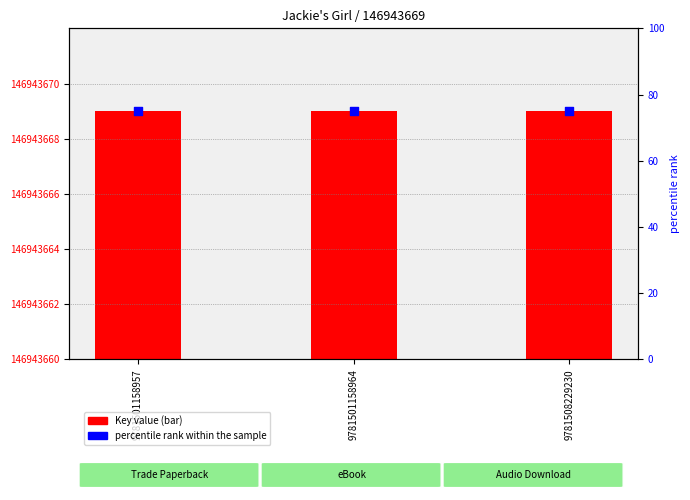

What are all the series names shown in the legend?

Key value, percentile rank within the sample